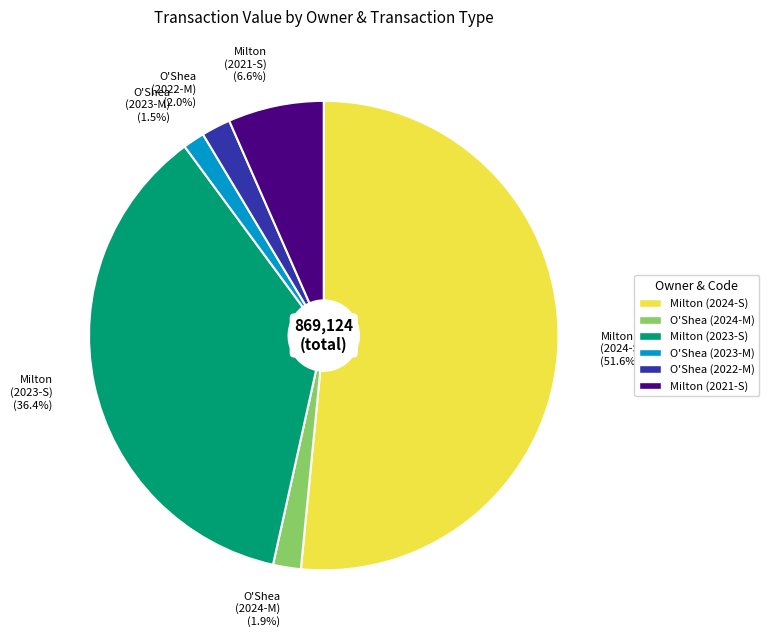

What percentage is NOT represented by O'Shea (2024-M) (1.9%)?

98.1%